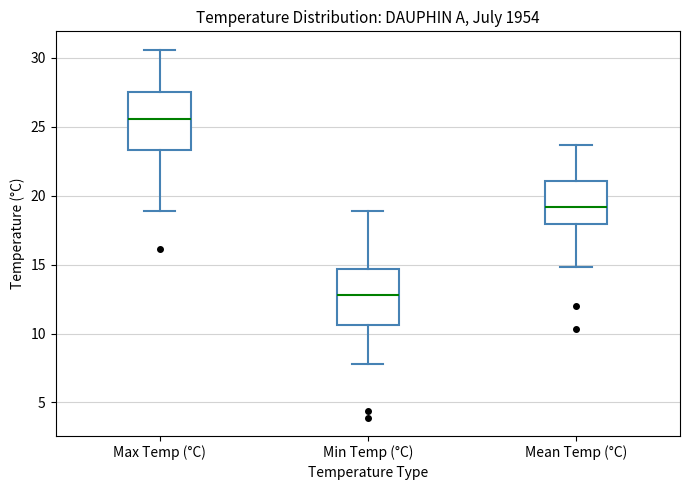

Reading left to right, read every box against the y-axis: the position of its median line, the range the box covers, and the ends of its whiskers. The values are not printed on the chart, so give them approximately, as read against the axis.

Max Temp (°C): median 25.5, box 23.5 to 27.5, whiskers 19.0 to 30.5
Min Temp (°C): median 13.0, box 10.5 to 14.5, whiskers 8.0 to 19.0
Mean Temp (°C): median 19.0, box 18.0 to 21.0, whiskers 15.0 to 23.5